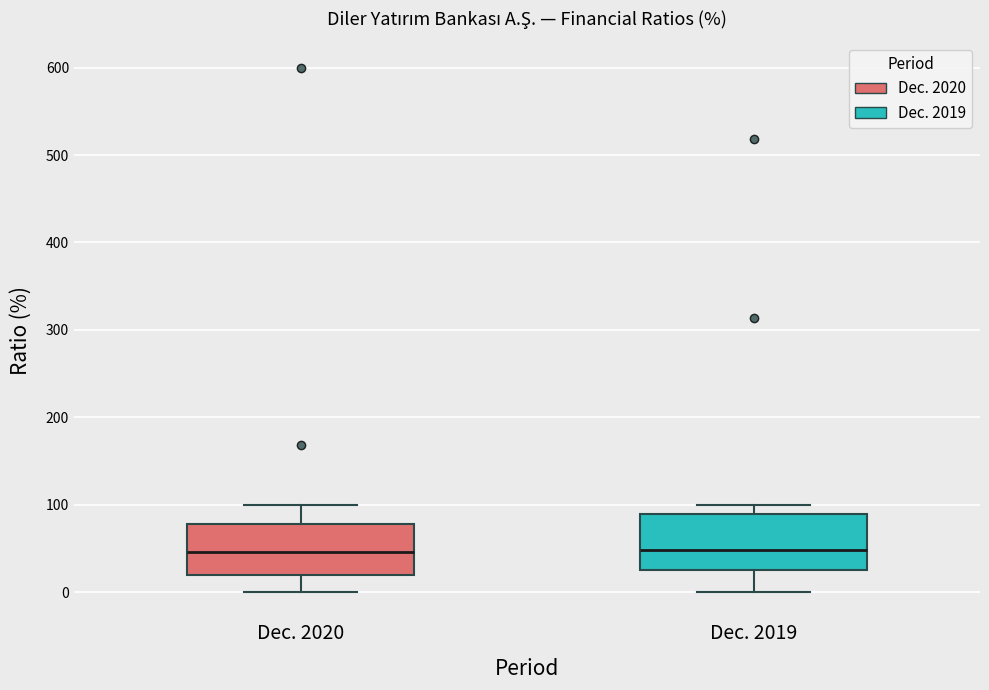

Where does the upper whisker of the box for Dec. 2019 end on the y-axis? The values are not printed on the chart, so give them approximately, as read against the axis.

100